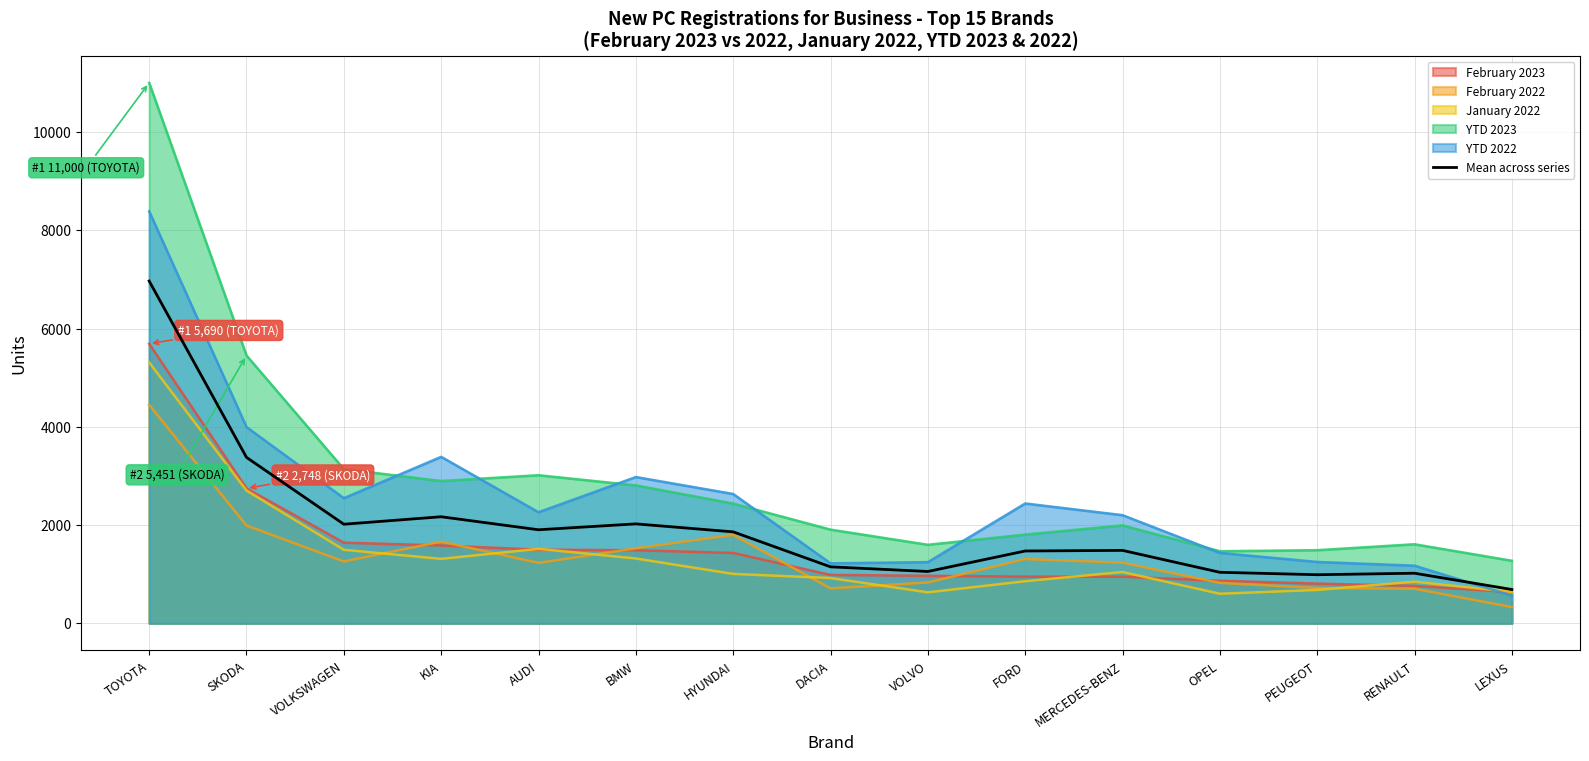

Read the value at MERCEDES-BENZ.

1484.6